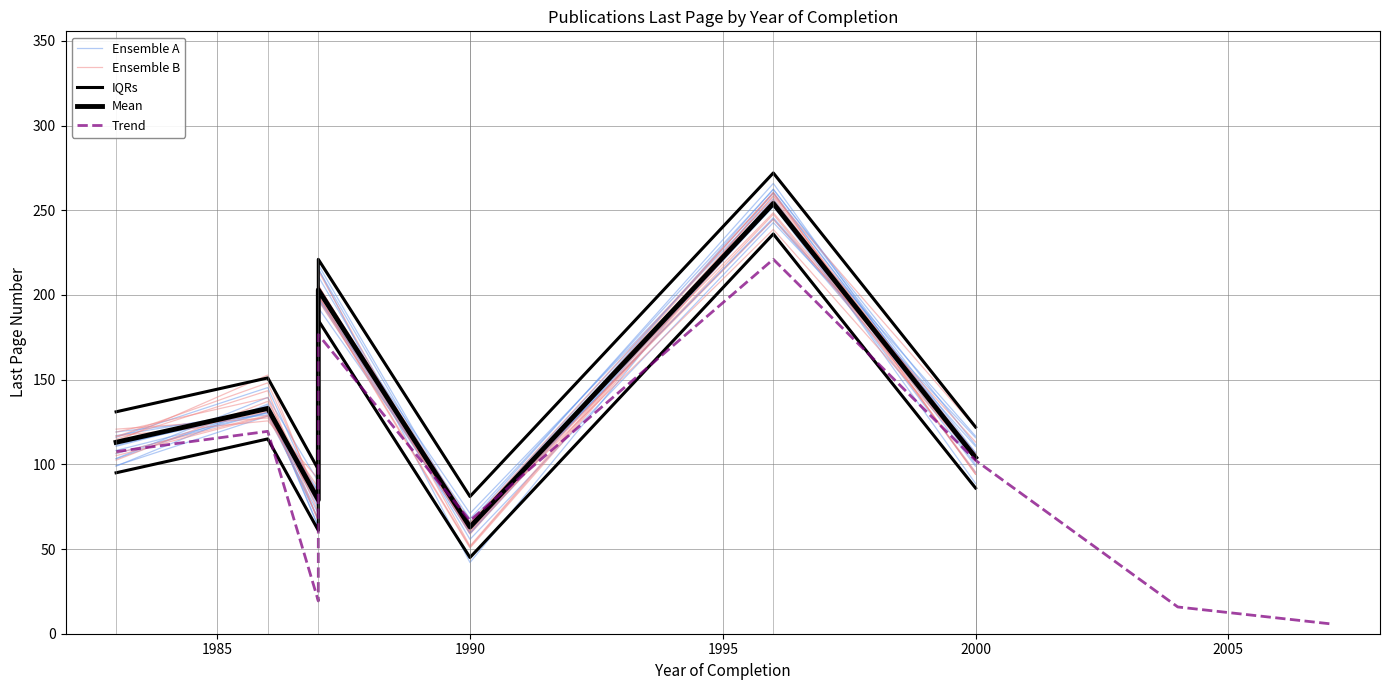

What is the greatest value displayed?

254